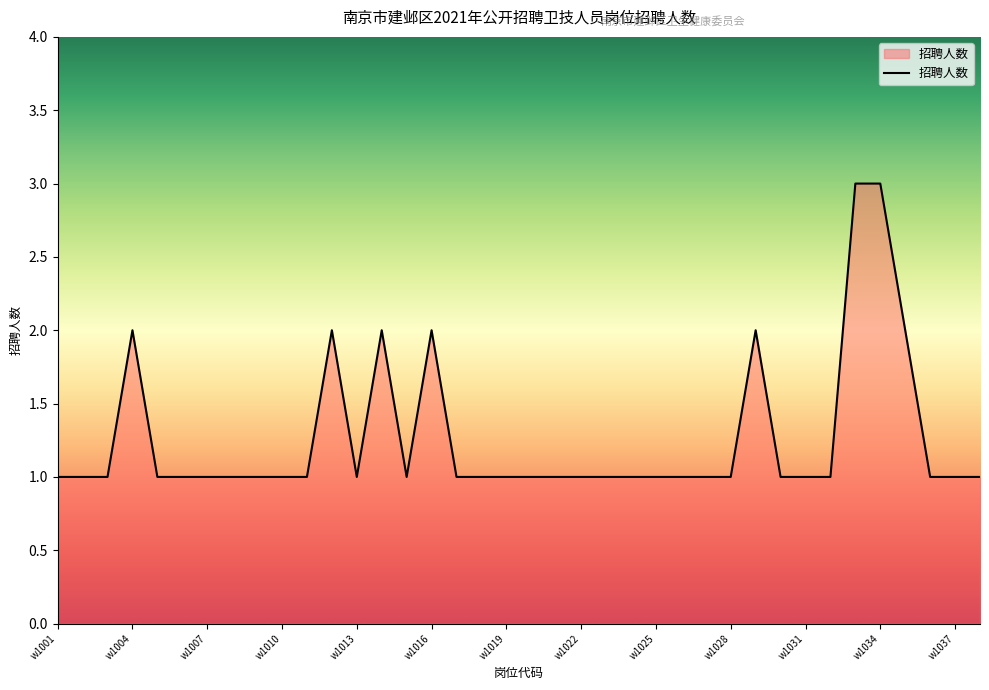

How many interior local valleys (lower than both neighbors) does the data have?

2